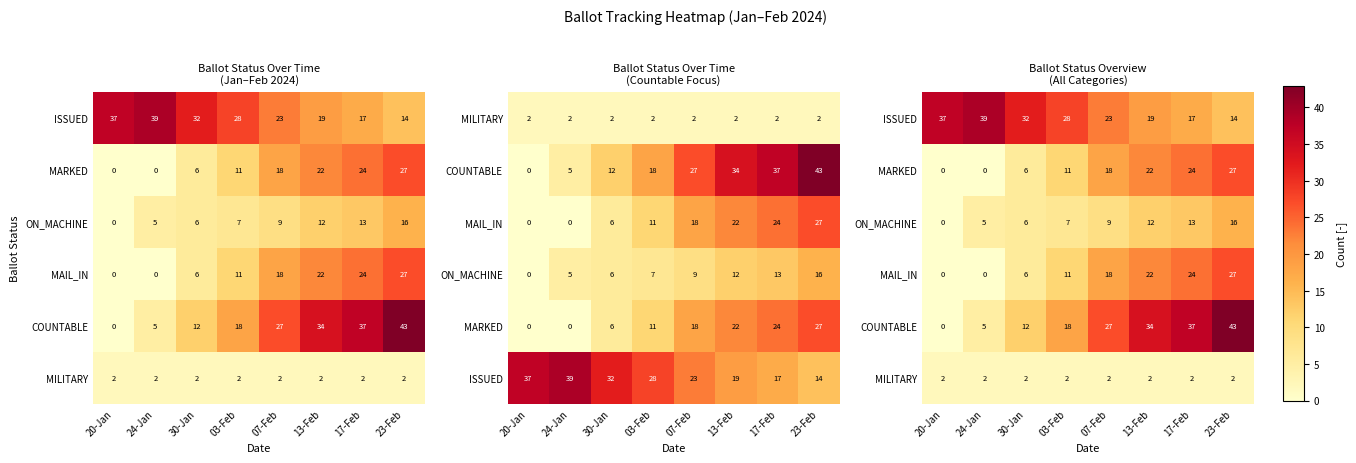

How many data points in MAIL_IN are above 18?

3